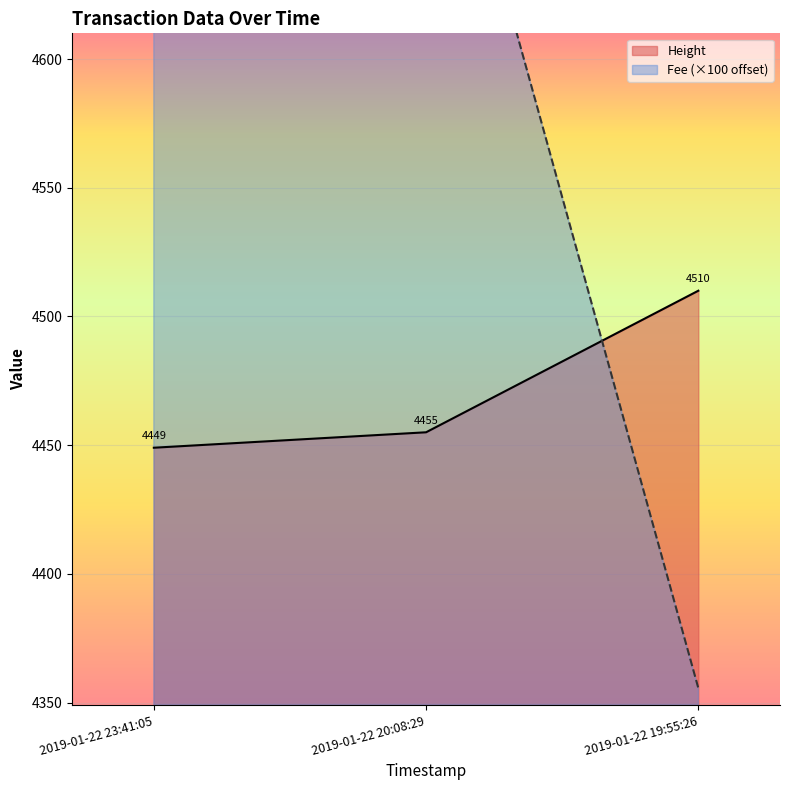

Reading left to right, transcribe all the data shown in this chart.

Height: 2019-01-22 19:55:26=4510.0	2019-01-22 20:08:29=4455.0	2019-01-22 23:41:05=4449.0
Fee: 2019-01-22 19:55:26=0.1	2019-01-22 20:08:29=3.9	2019-01-22 23:41:05=11.2